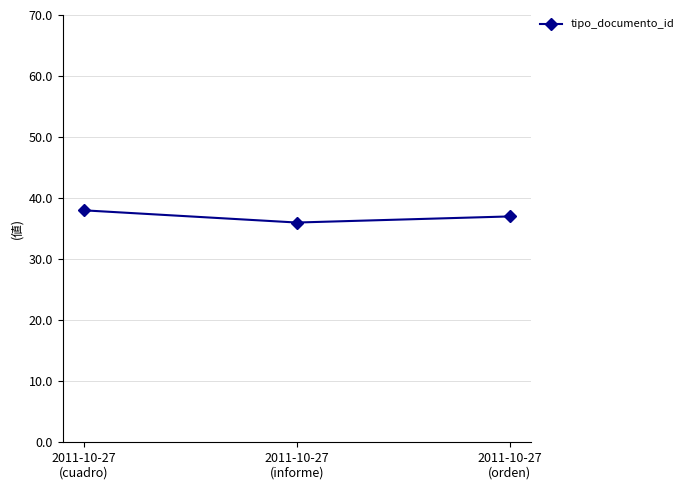

Rank the categories by value from lowest to highest.

2011-10-27
(informe), 2011-10-27
(orden), 2011-10-27
(cuadro)